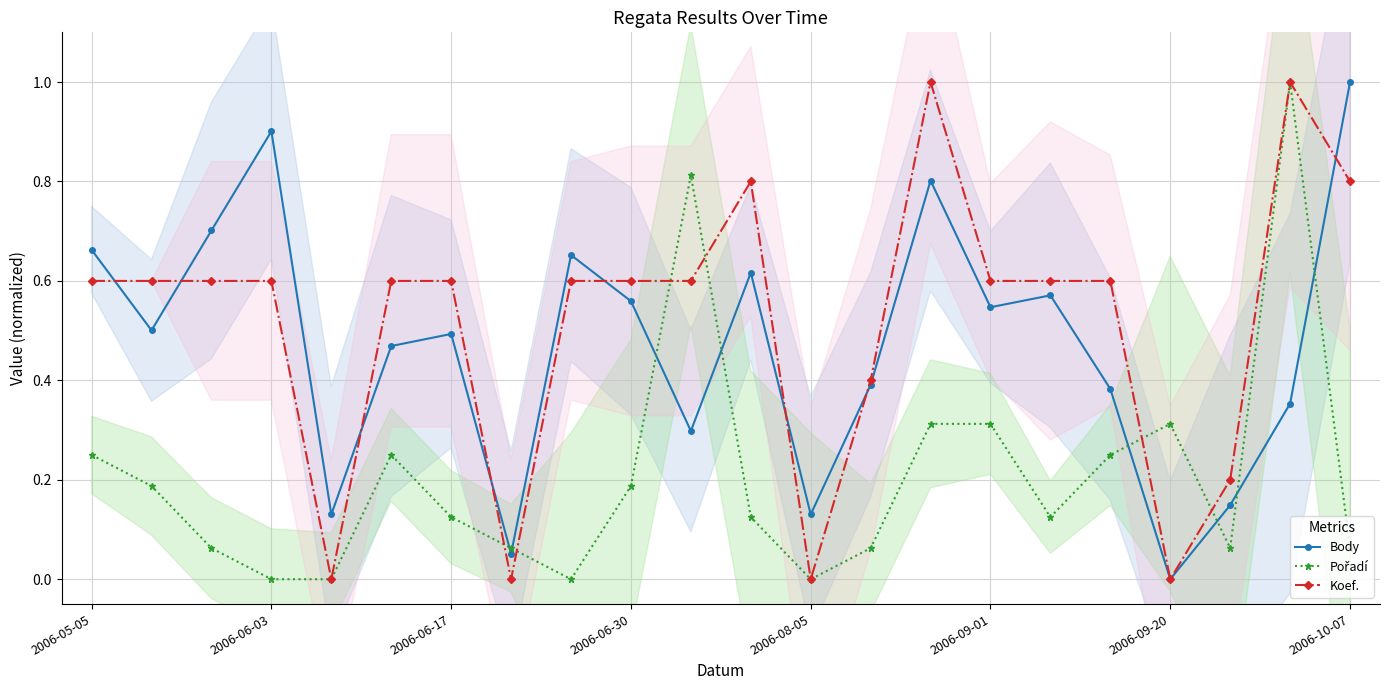

How many times do Koef. and Body cross each other?

8